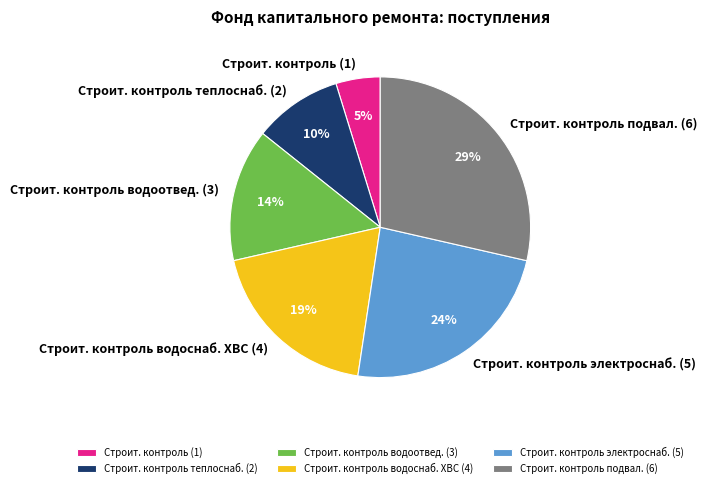

True or false: Строит. контроль теплоснаб. (2) accounts for 10% of the total.

True